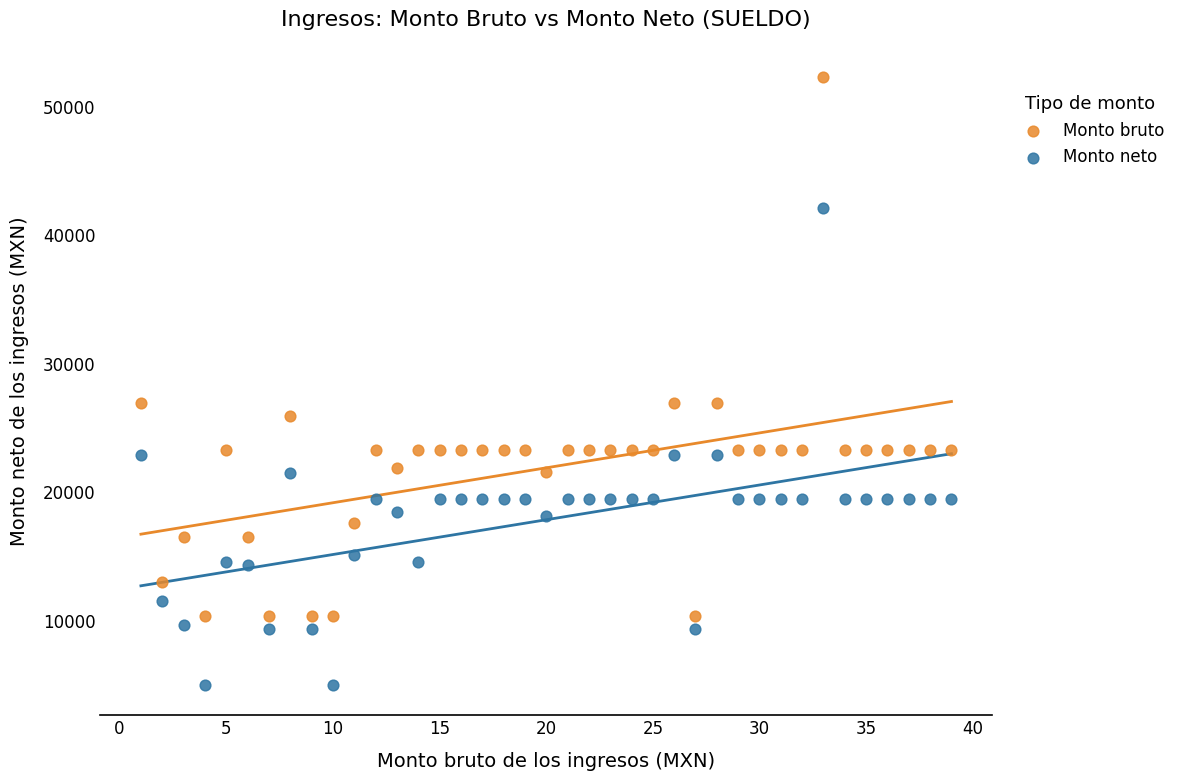

Which series reaches the minimum Y coordinate?

Monto neto